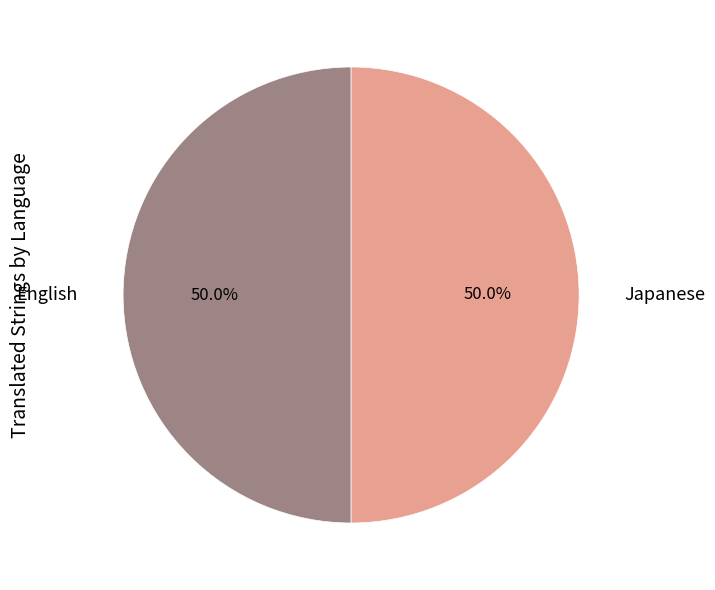

Count the number of slices in the pie.

2